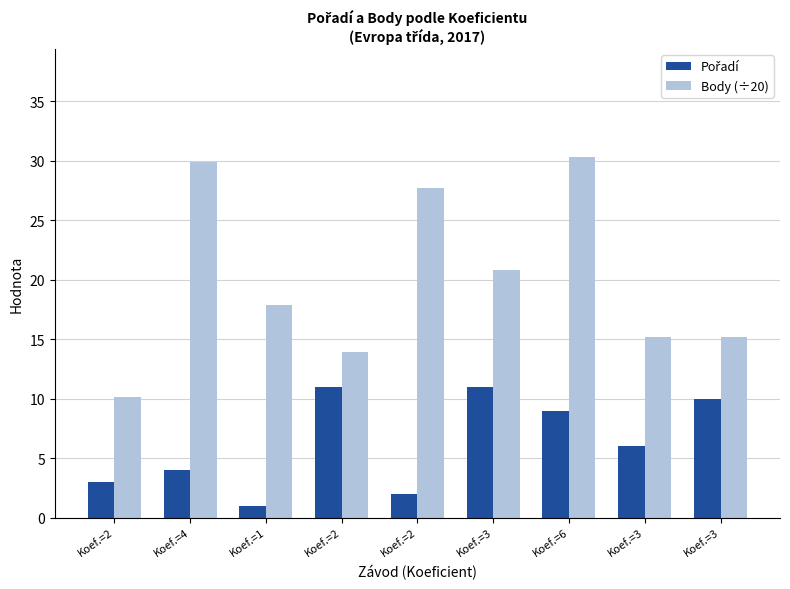

How many data points does each series have?

9